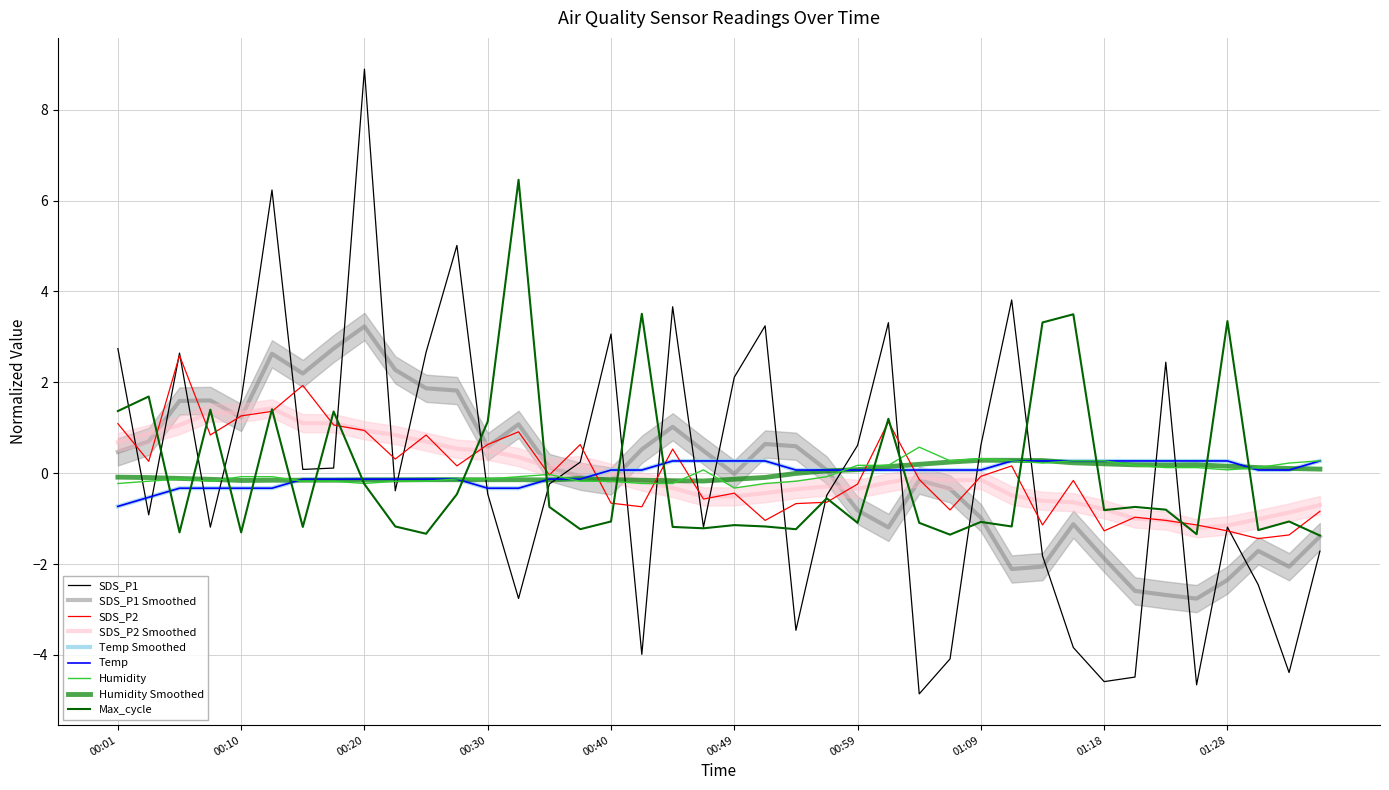

At how many categories does at least one series exceed 1?

24